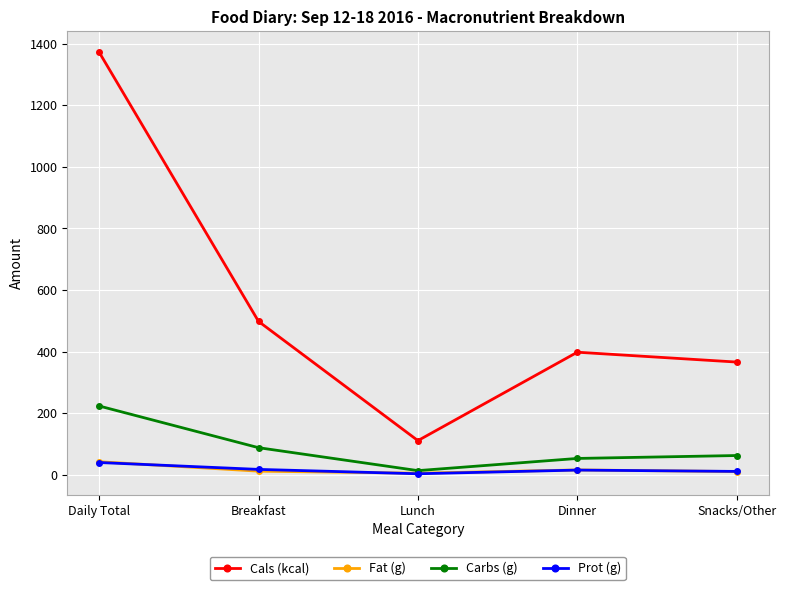

What position from the right is Daily Total?

5